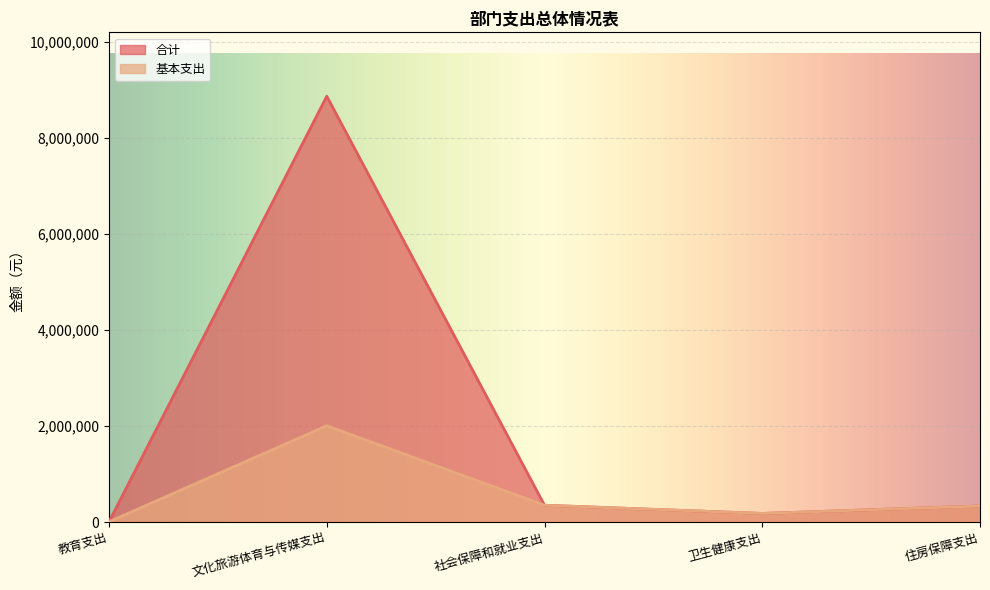

Reading right to left, list all the values displayed in this chart.

合计: 334771.2	180928.8	351844.4	8866284.7	7803.0
基本支出: 334771.2	180928.8	351844.4	2006436.4	7803.0